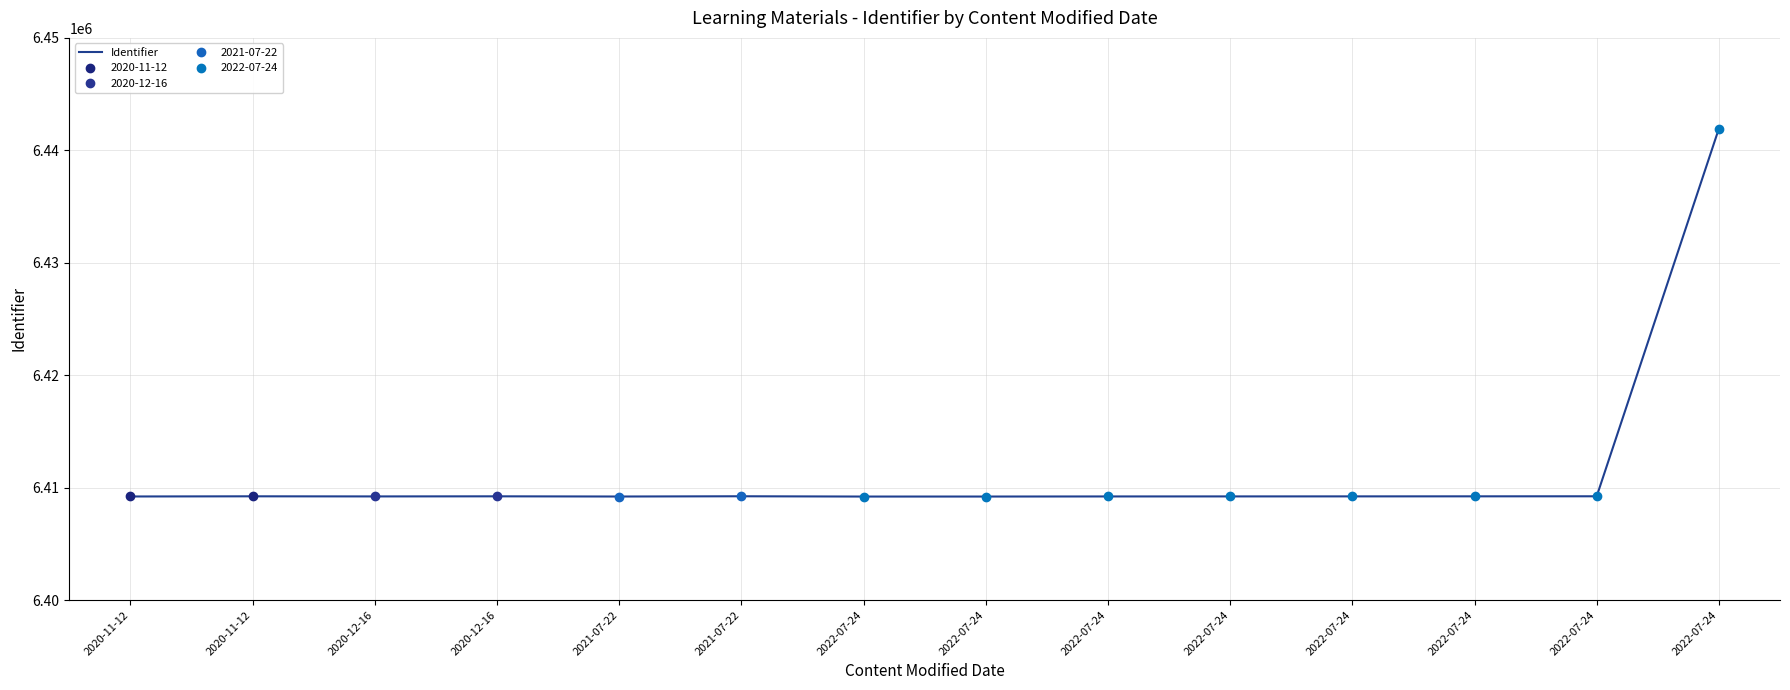

What is the value of the 11th point from the left?

6409208